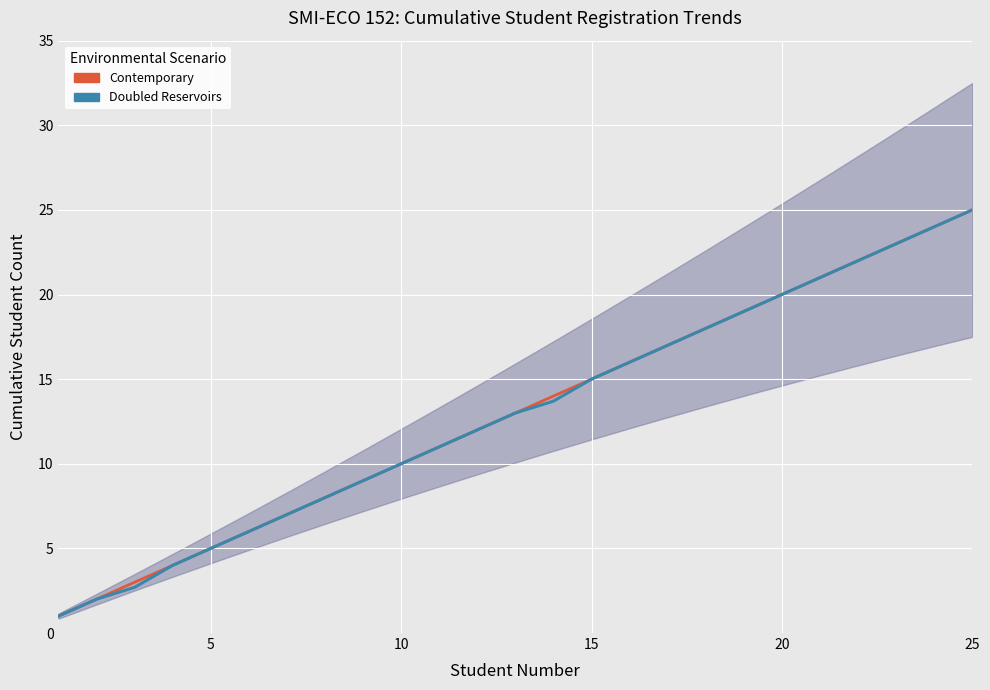

What is the lowest value of the Contemporary series?

1.0